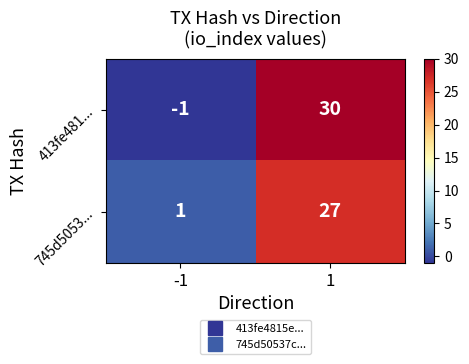

True or false: 745d5053... has a value of 1 at -1.

True